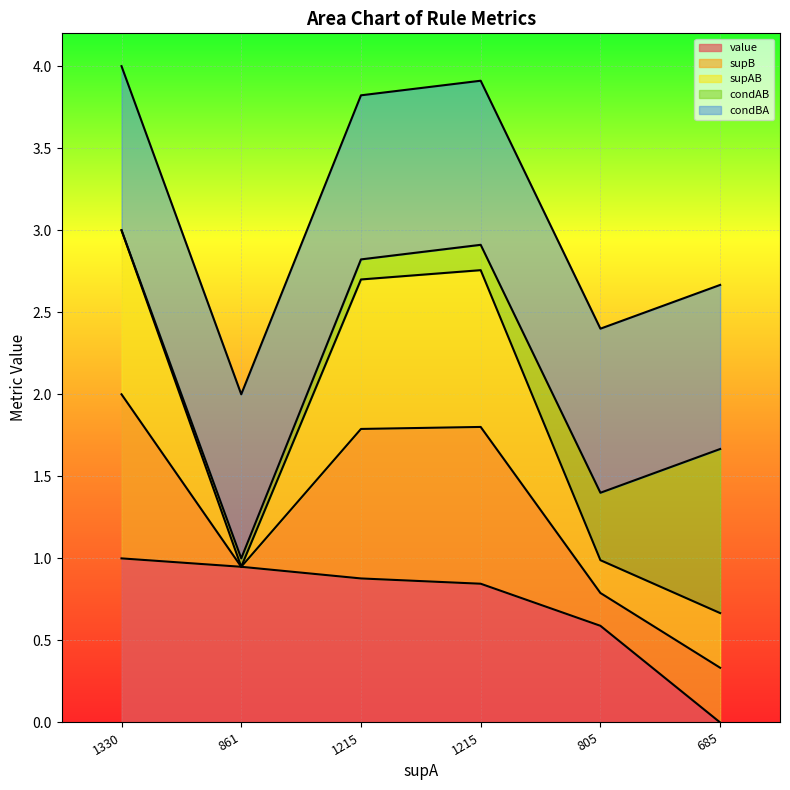

What is the label of the 6th point from the right?

1330